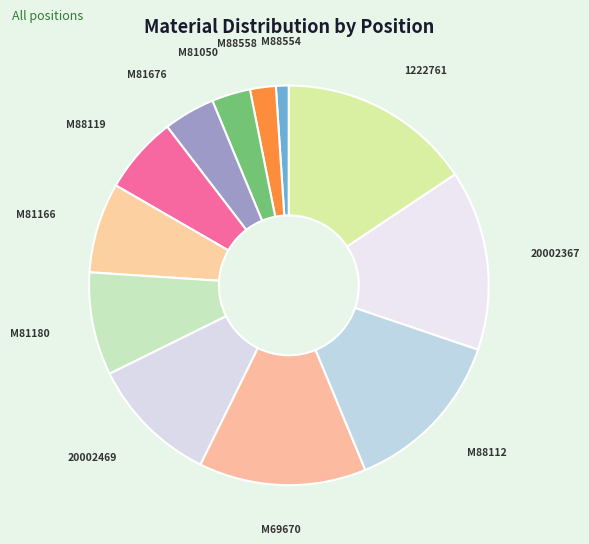

How many segments does this pie chart have?

12